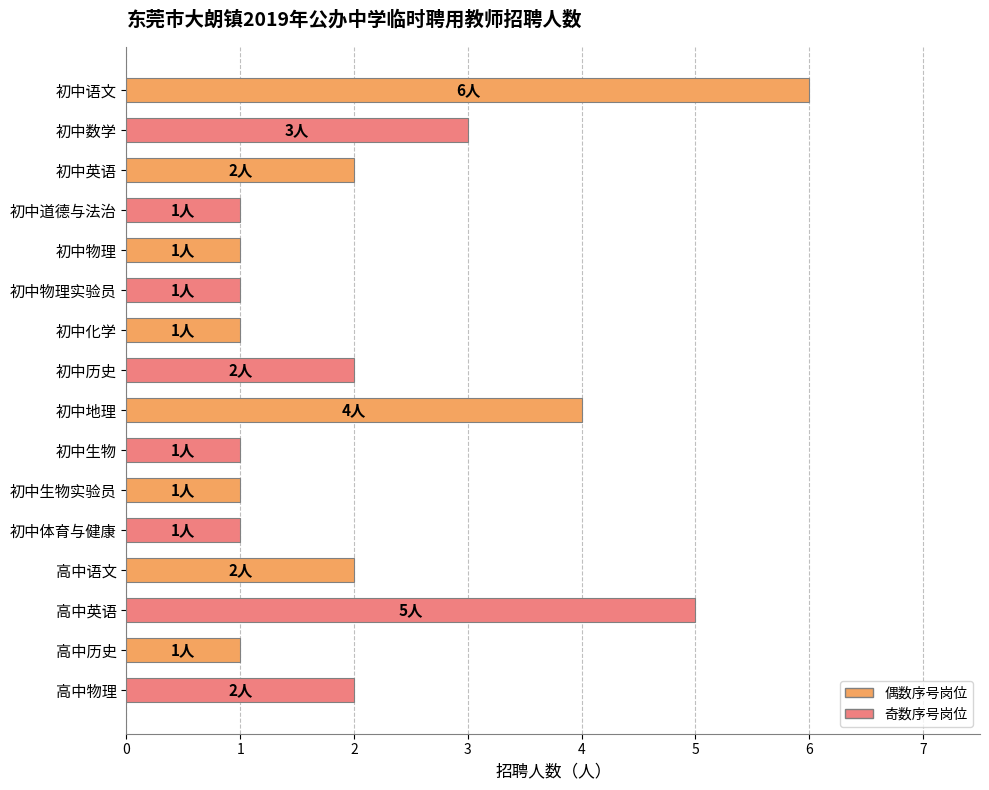

Is it true that the value at 初中体育与健康 is 1?

True